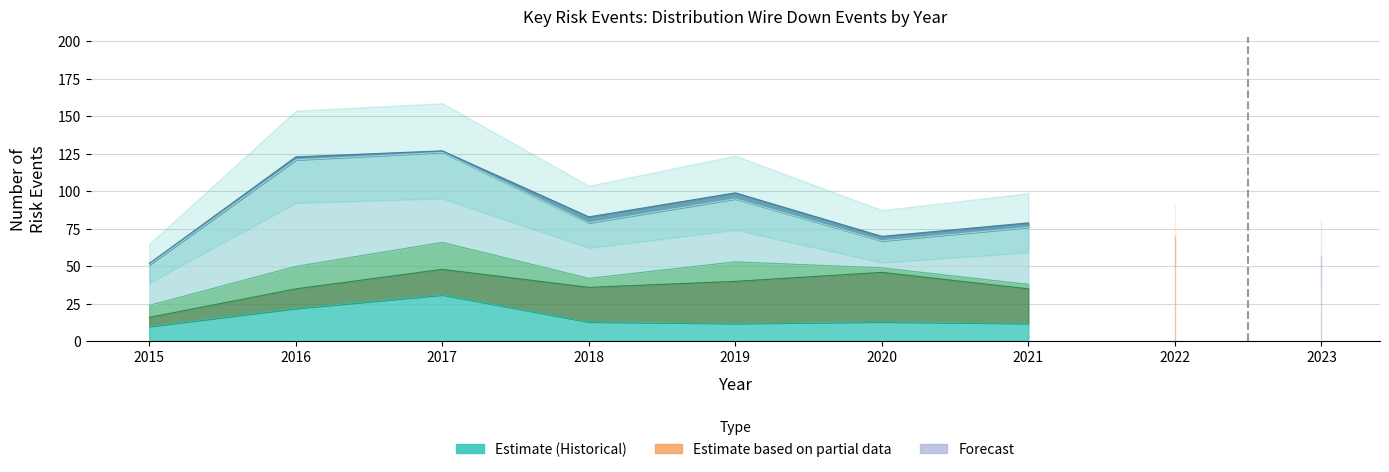

True or false: Other causes and Other contact intersect in this chart.

False